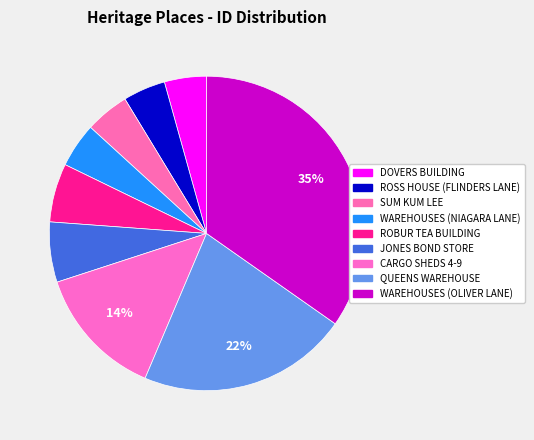

Count the number of slices in the pie.

9